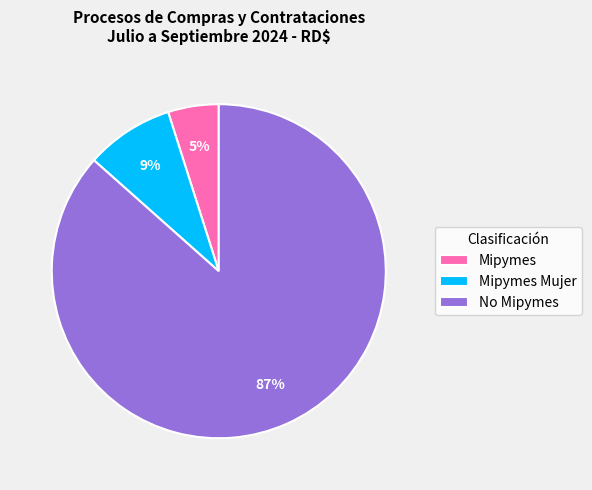

Is the sum of Mipymes Mujer and No Mipymes greater than half?

Yes